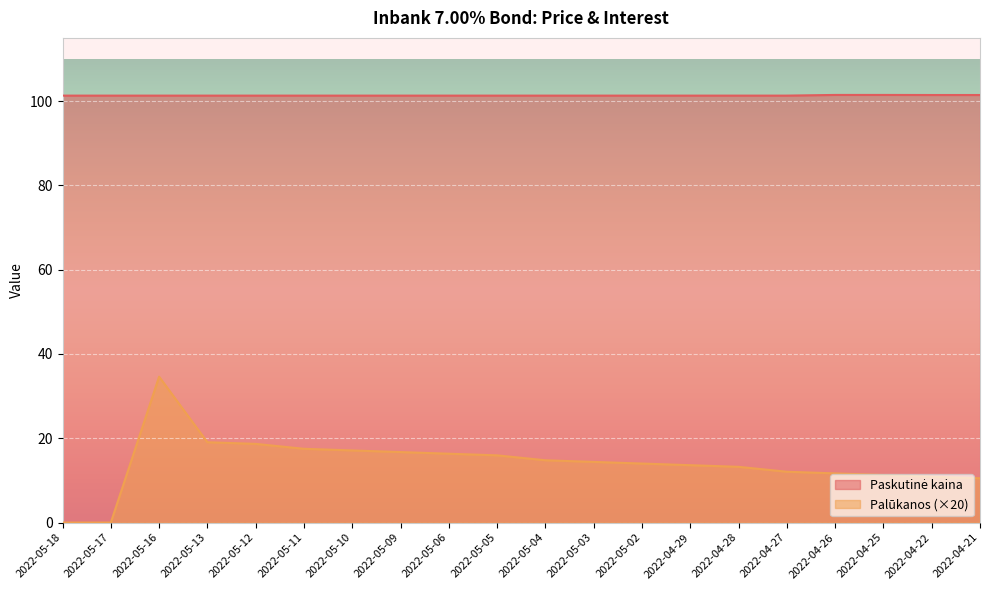

Which category has the lowest value in the Palūkanos series?

2022-05-18